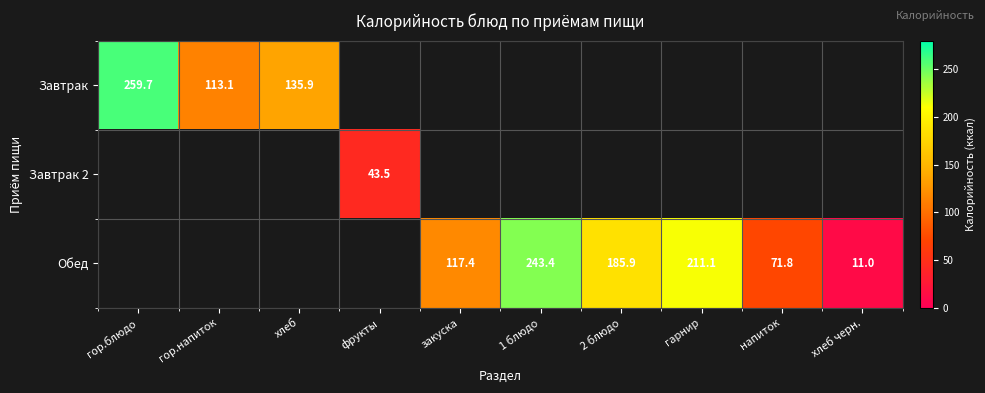

Is the value of Завтрак at гор.блюдо greater than the value of Обед at гарнир?

Yes